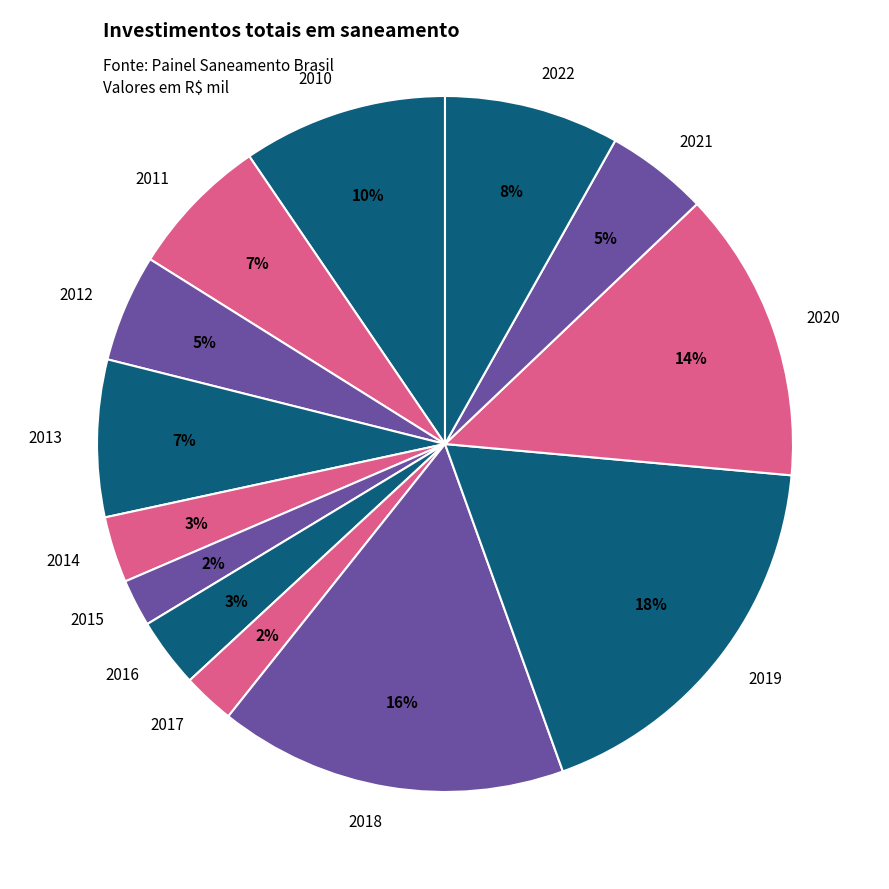

Combined, do 2019 and 2020 account for over 50%?

No